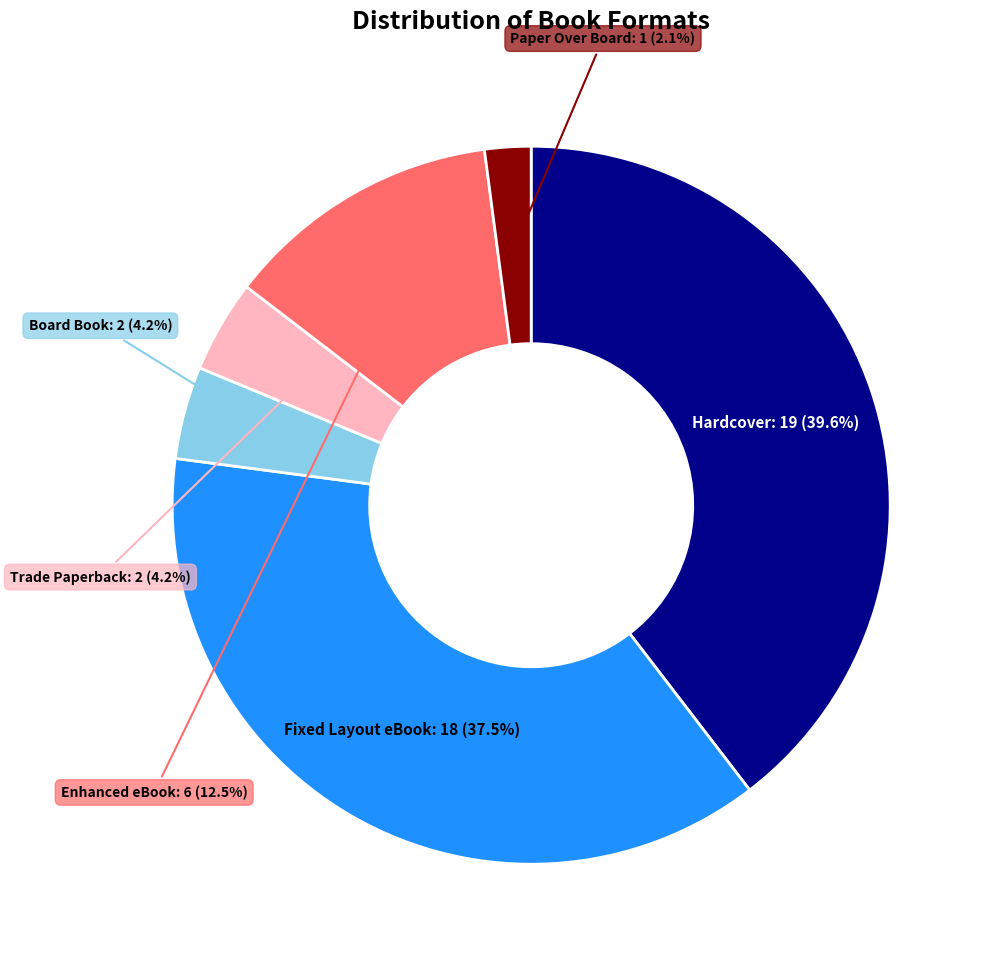

Is there a majority slice in this chart?

No